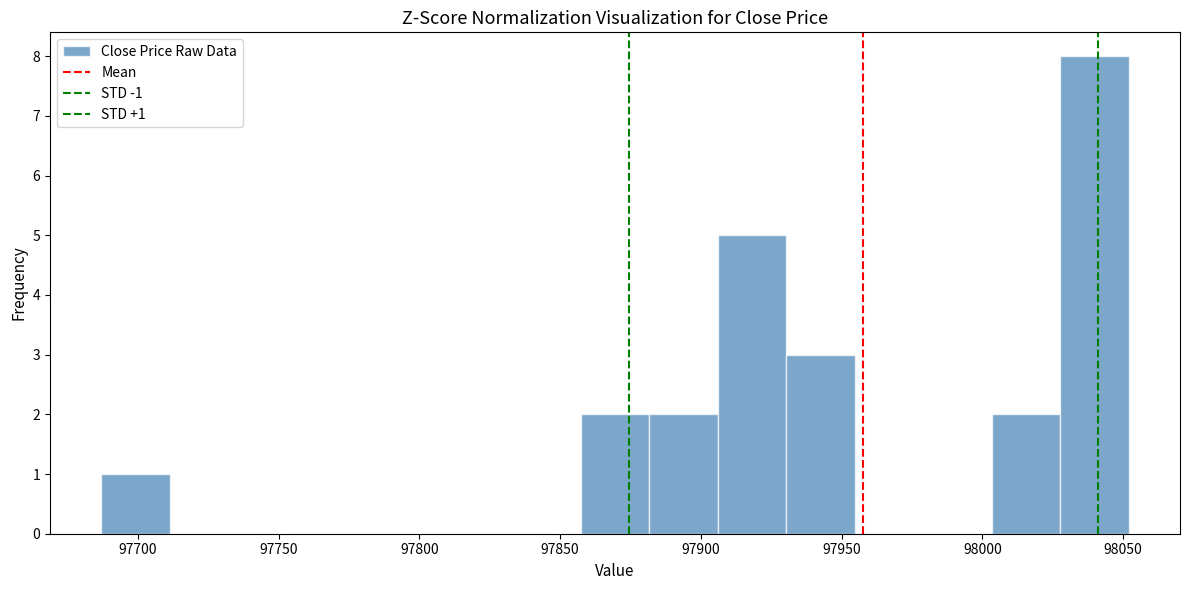

Over which range of the x-axis is the bar tallest?

98030 to 98050